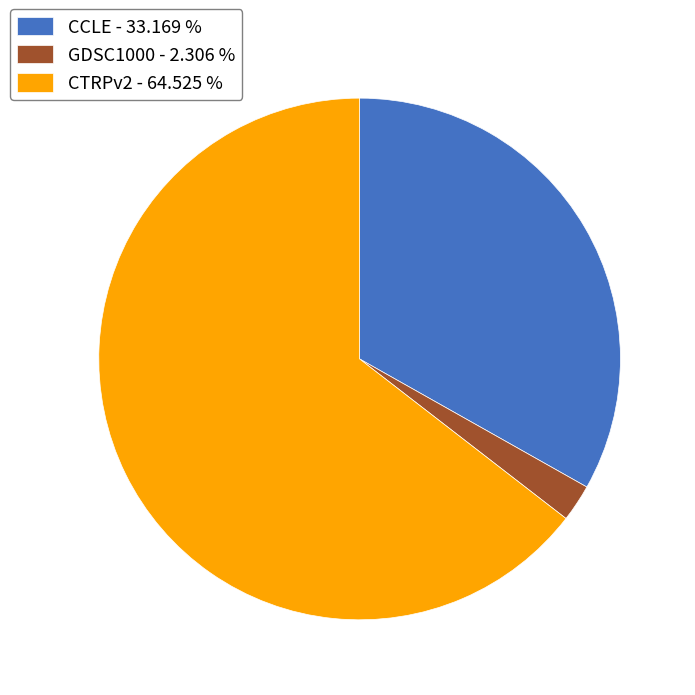

Count the number of slices in the pie.

3